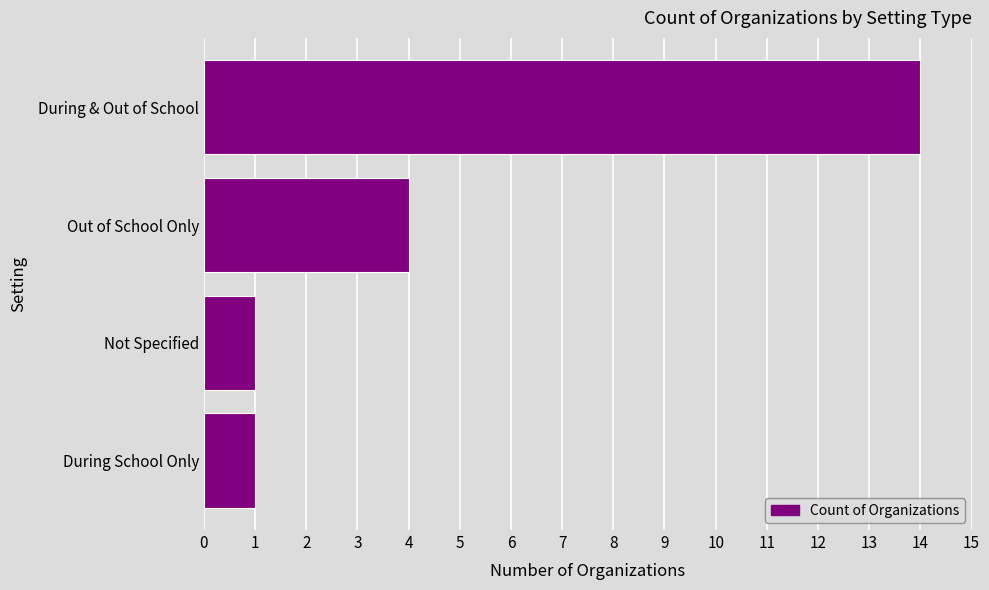

The chart shows a value of 1 at Out of School Only. True or false?

False